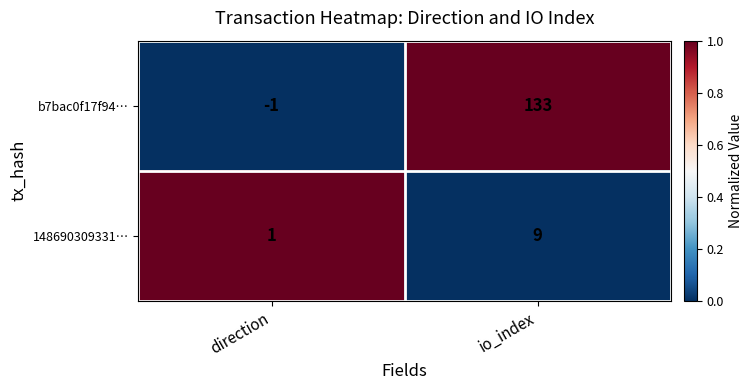

At which label is b7bac0f17f94… closest to 66?

direction